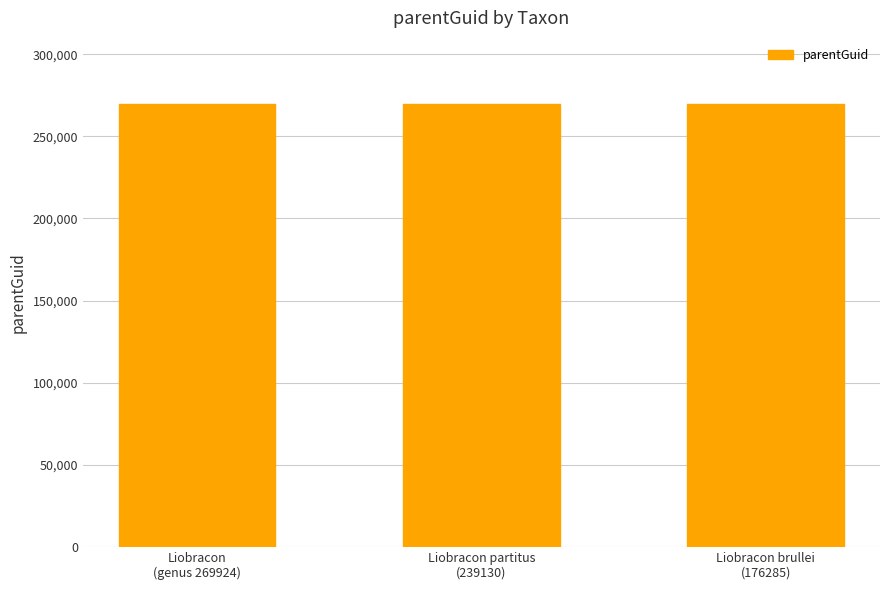

What is the maximum value shown in the chart?

269948